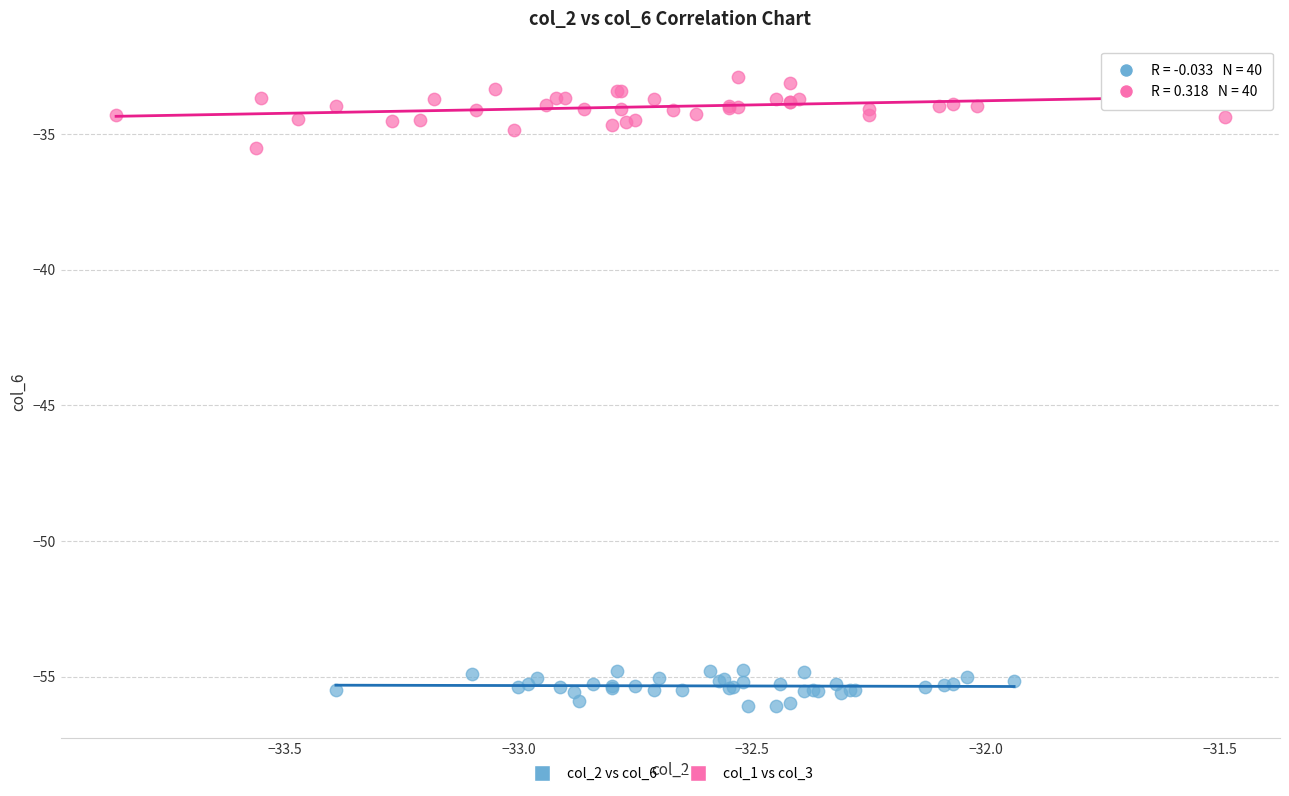

Which series contains the highest Y value?

col_1 vs col_3